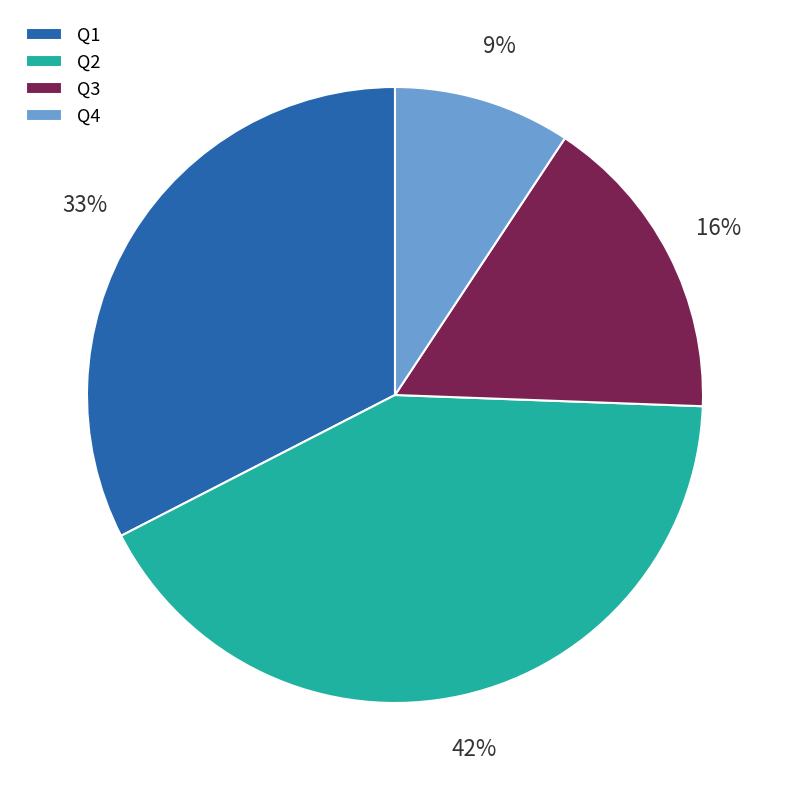

What percentage is the Q2 slice, to the nearest percent?

42%